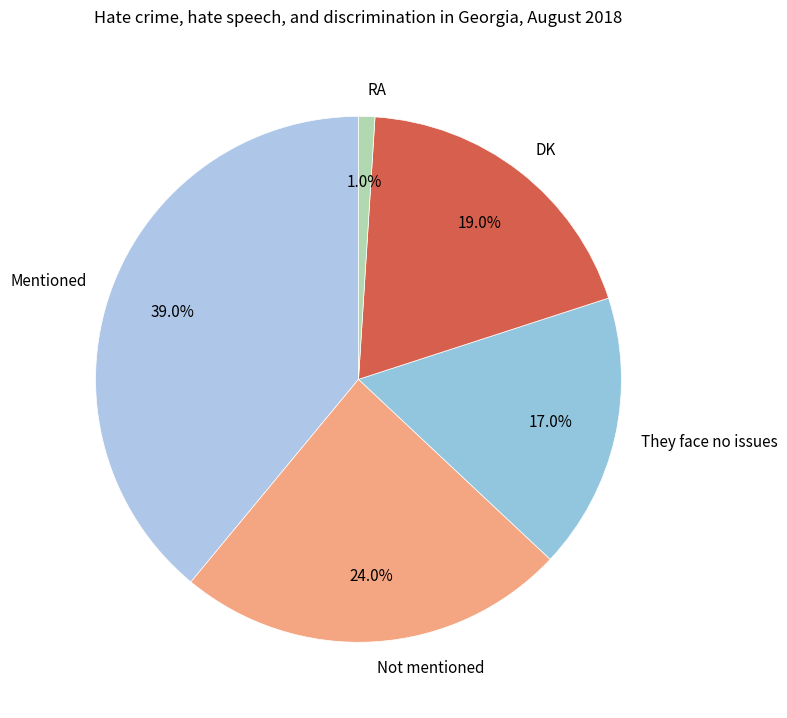

Rank the categories by value from lowest to highest.

RA, They face no issues, DK, Not mentioned, Mentioned